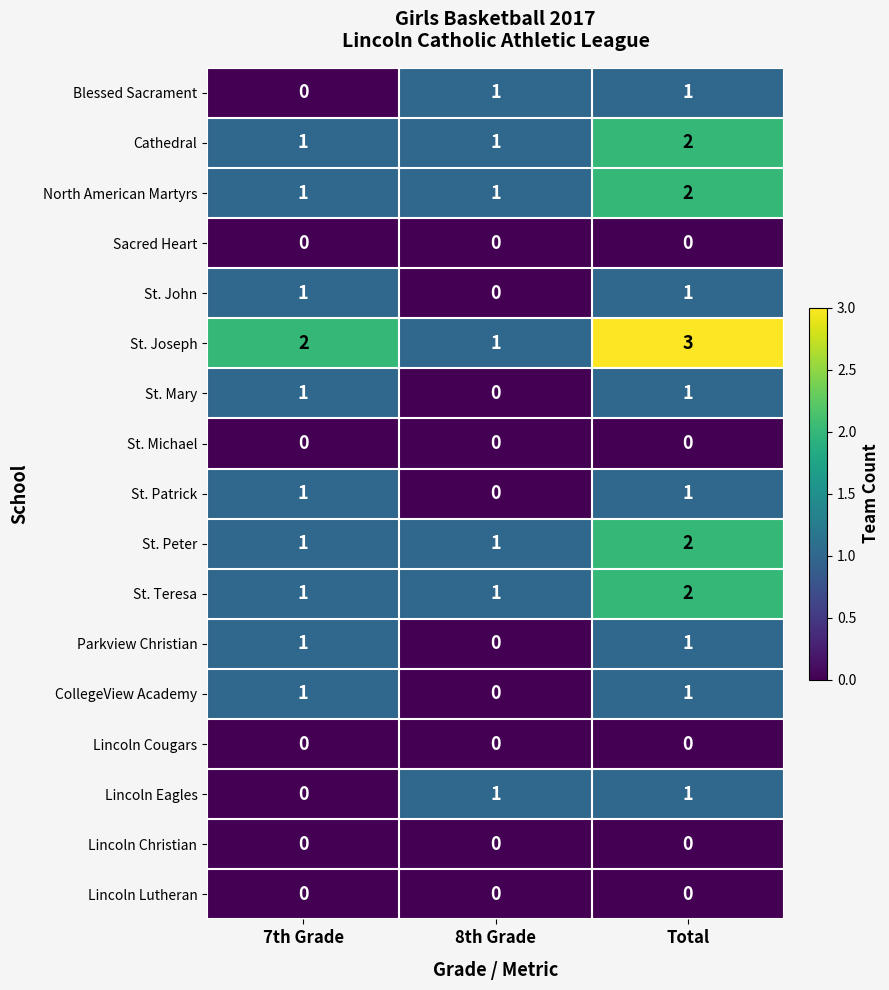

What is the difference between the highest and lowest values at 7th Grade?

2